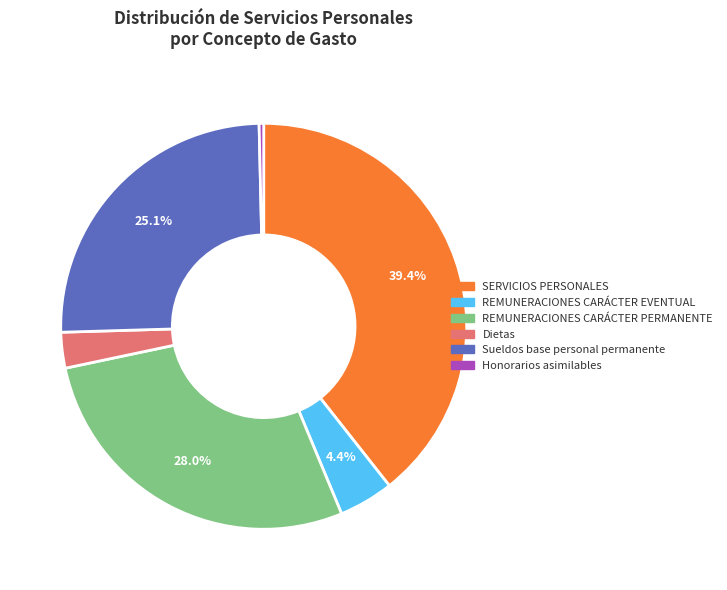

To the nearest percent, what is the difference between the largest and smallest slice percentages?

39%